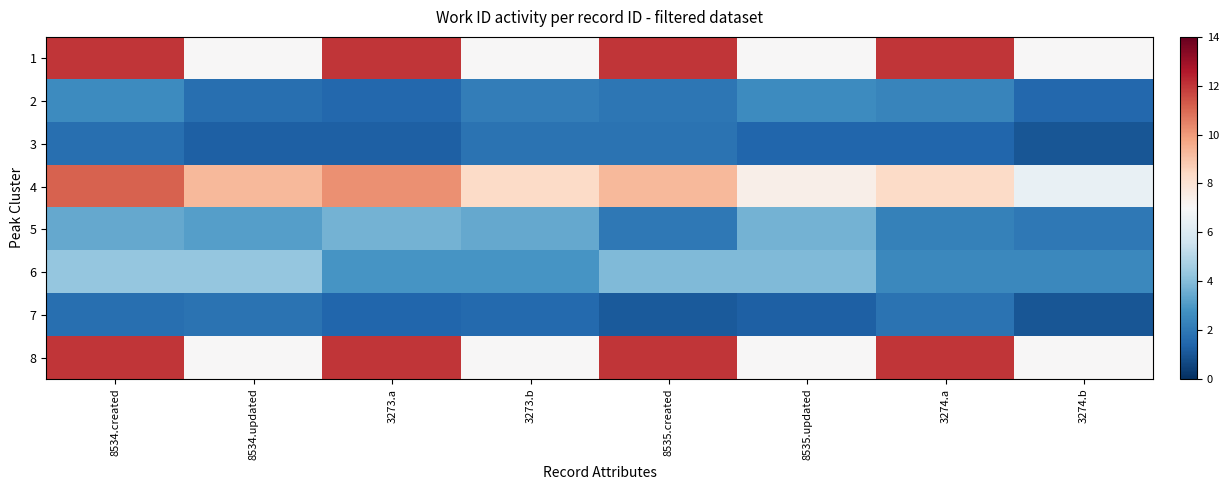

Reading left to right, what are all the values shown in this chart?

1: 8534.created=12.0	8534.updated=7.0	3273.a=12.0	3273.b=7.0	8535.created=12.0	8535.updated=7.0	3274.a=12.0	3274.b=7.0
2: 8534.created=2.6	8534.updated=1.7	3273.a=1.5	3273.b=2.1	8535.created=1.9	8535.updated=2.6	3274.a=2.4	3274.b=1.5
3: 8534.created=1.7	8534.updated=1.3	3273.a=1.3	3273.b=1.9	8535.created=1.9	8535.updated=1.4	3274.a=1.4	3274.b=1.0
4: 8534.created=11.1	8534.updated=9.3	3273.a=10.2	3273.b=8.4	8535.created=9.3	8535.updated=7.4	3274.a=8.4	3274.b=6.5
5: 8534.created=3.4	8534.updated=3.1	3273.a=3.7	3273.b=3.4	8535.created=2.0	8535.updated=3.7	3274.a=2.3	3274.b=2.0
6: 8534.created=4.3	8534.updated=4.3	3273.a=2.9	3273.b=2.9	8535.created=3.9	8535.updated=3.9	3274.a=2.5	3274.b=2.5
7: 8534.created=1.7	8534.updated=1.9	3273.a=1.4	3273.b=1.6	8535.created=1.1	8535.updated=1.3	3274.a=1.9	3274.b=1.0
8: 8534.created=12.0	8534.updated=7.0	3273.a=12.0	3273.b=7.0	8535.created=12.0	8535.updated=7.0	3274.a=12.0	3274.b=7.0